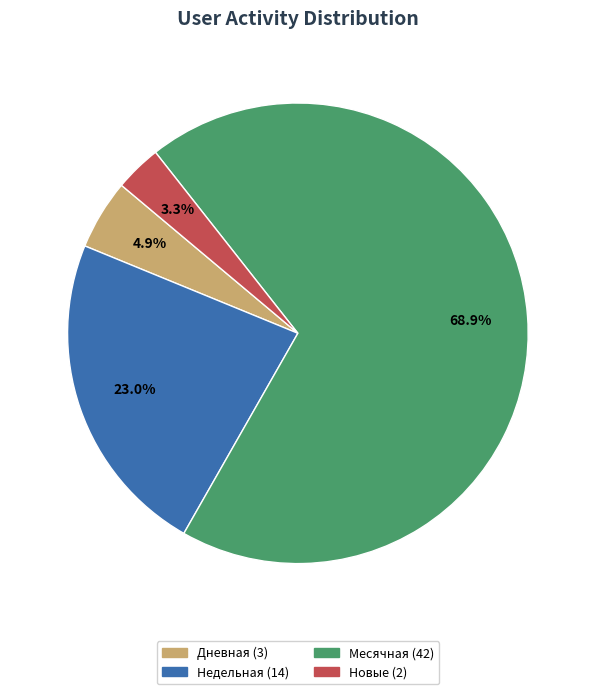

Is there a majority slice in this chart?

Yes